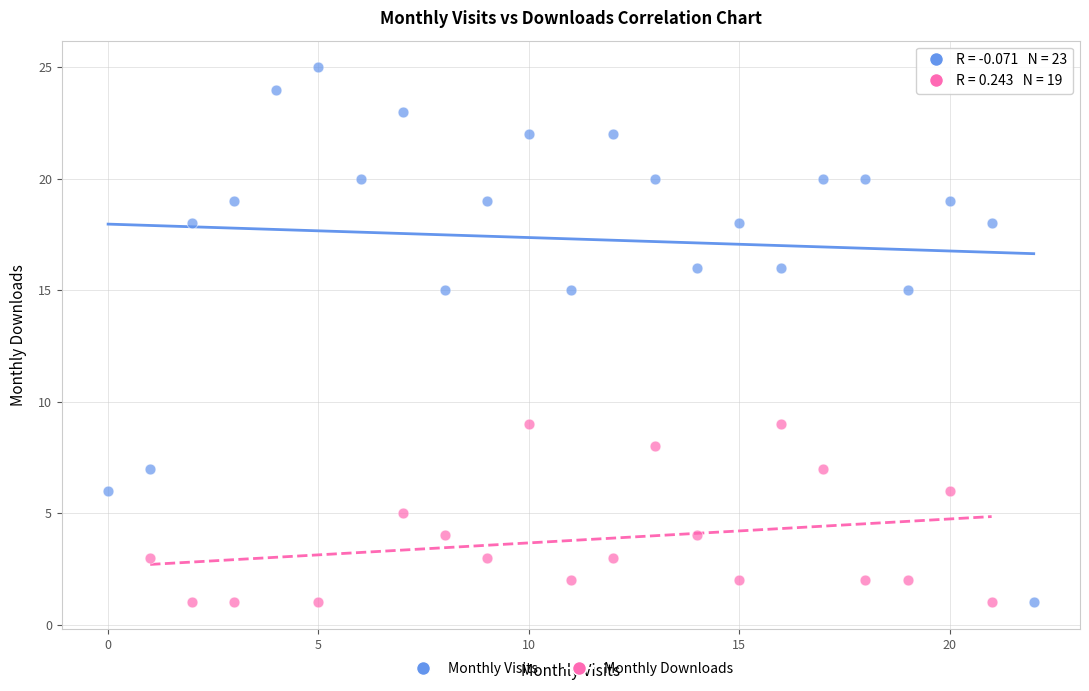

Which series has the widest spread of Y values?

Monthly Visits